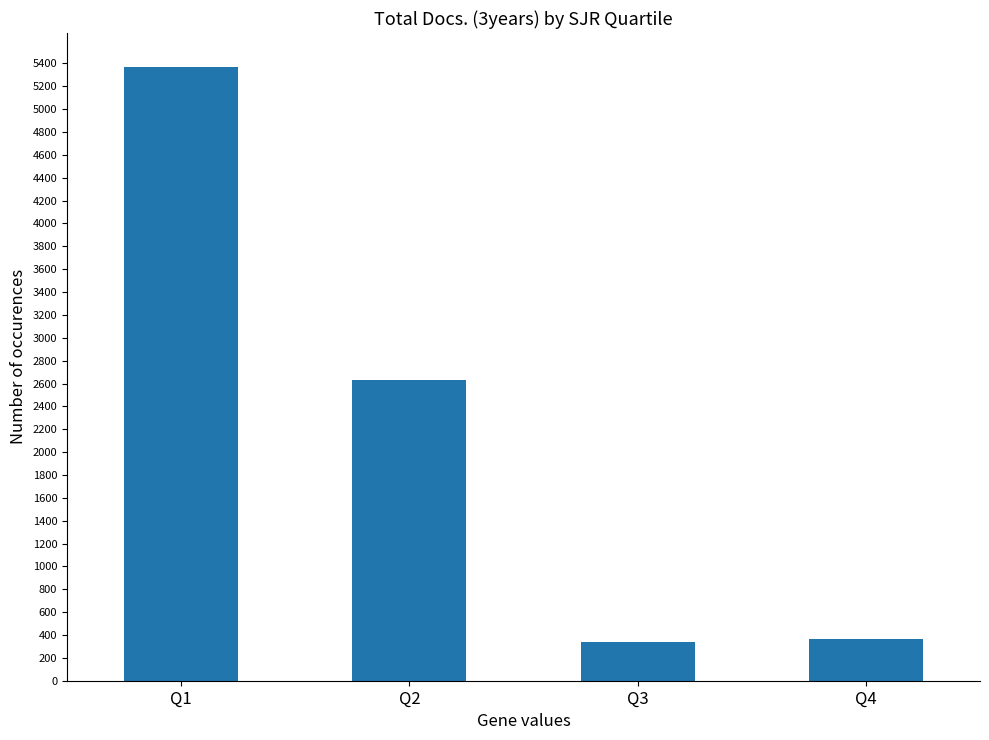

What is the minimum value shown in the chart?

338